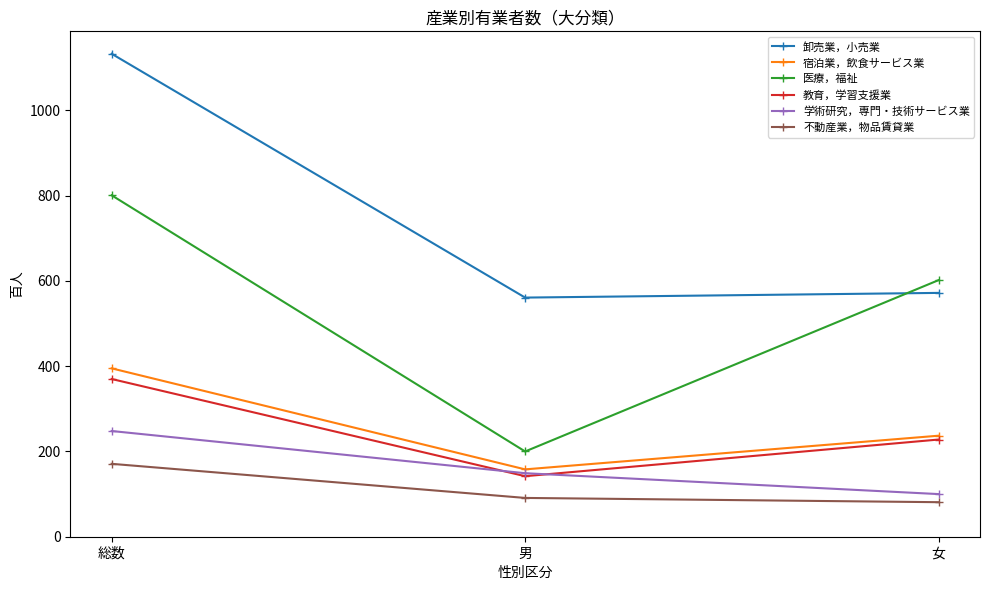

At which label does 宿泊業，飲食サービス業 reach its minimum?

男